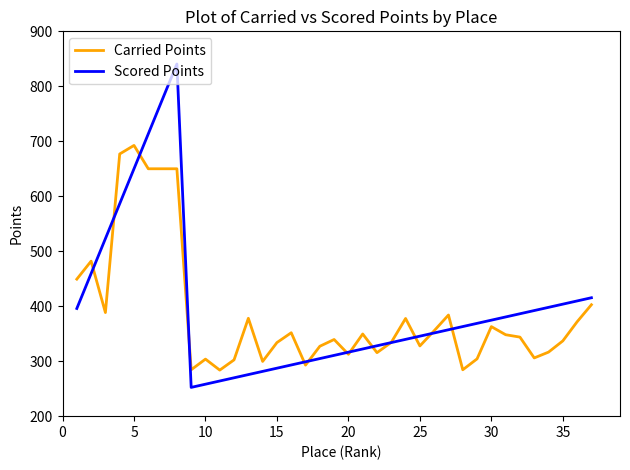

Which series has the widest spread of values?

Scored Points